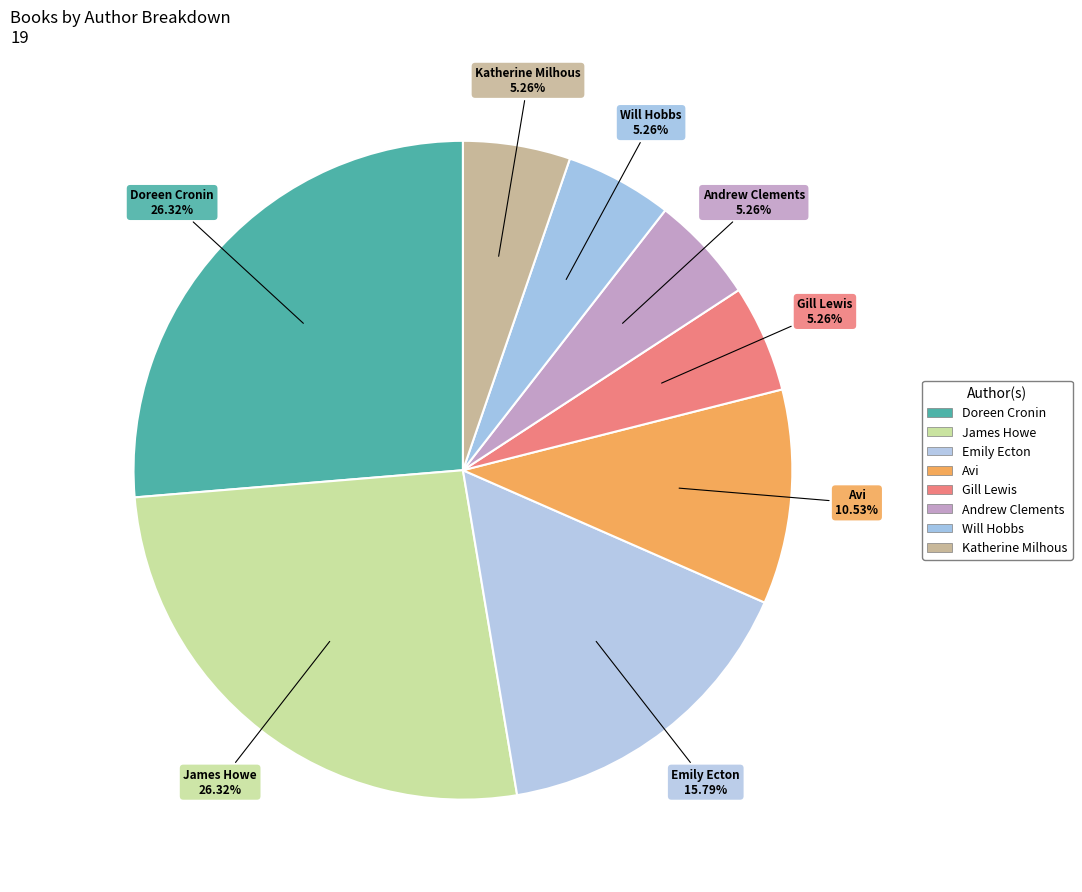

How many segments does this pie chart have?

8